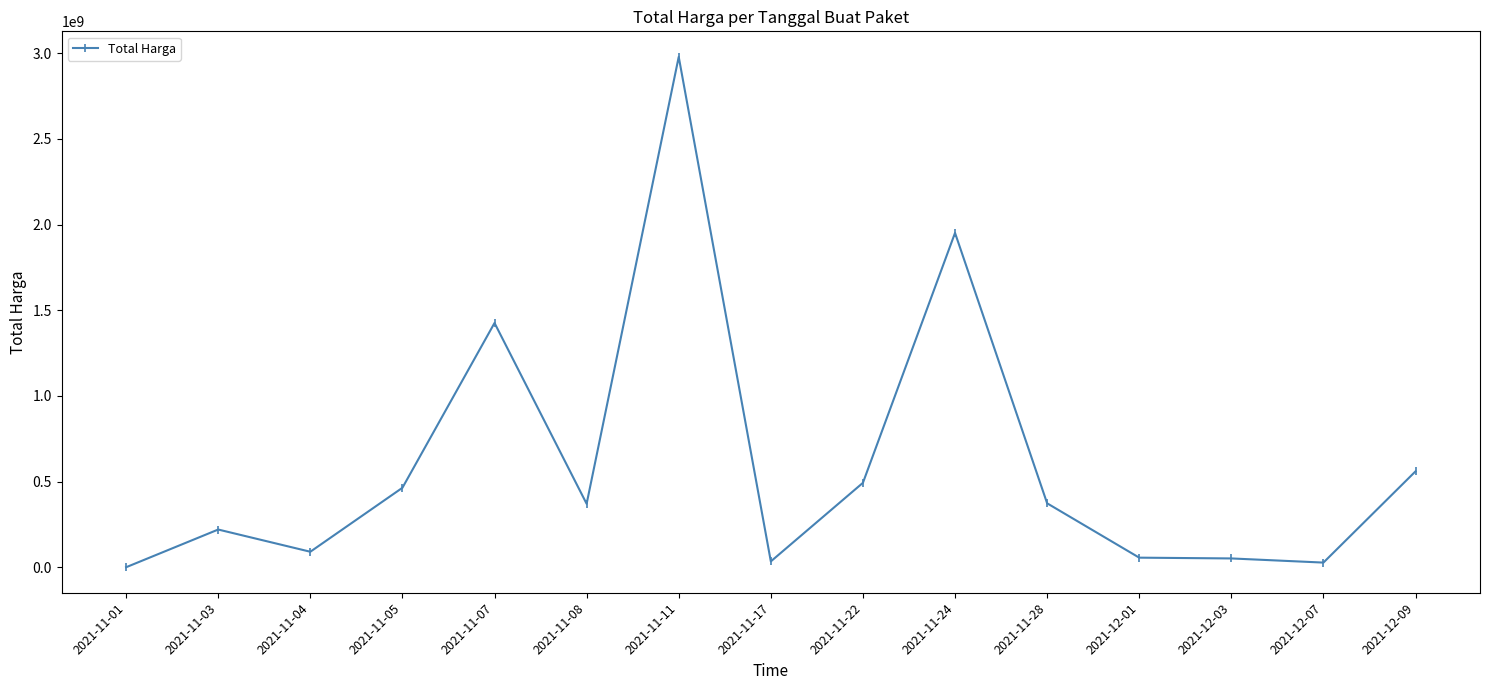

What is the sum of all values?

9098021185